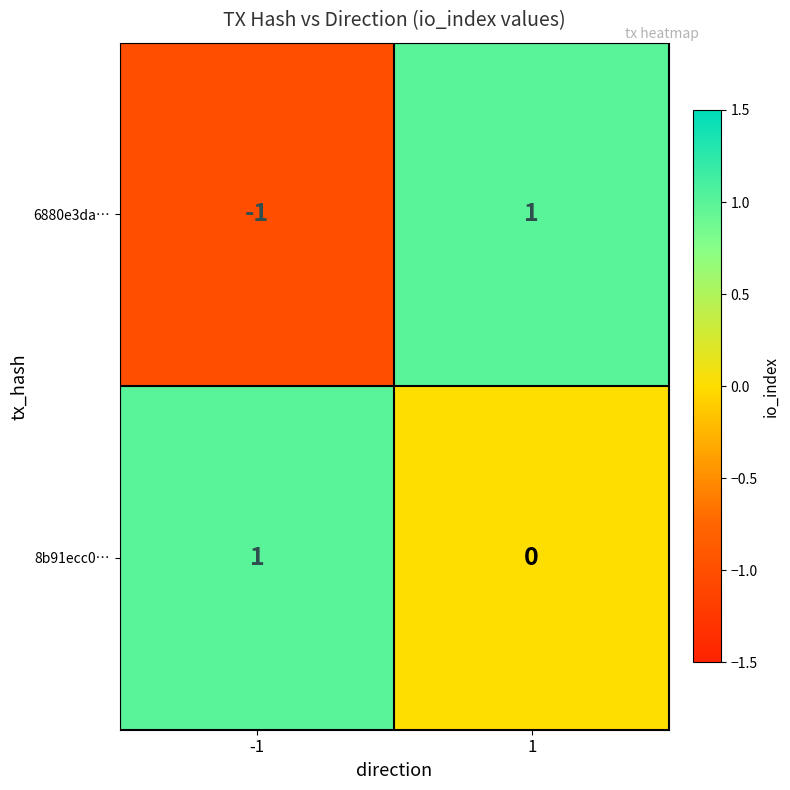

How many values in 8b91ecc0… are above zero?

1